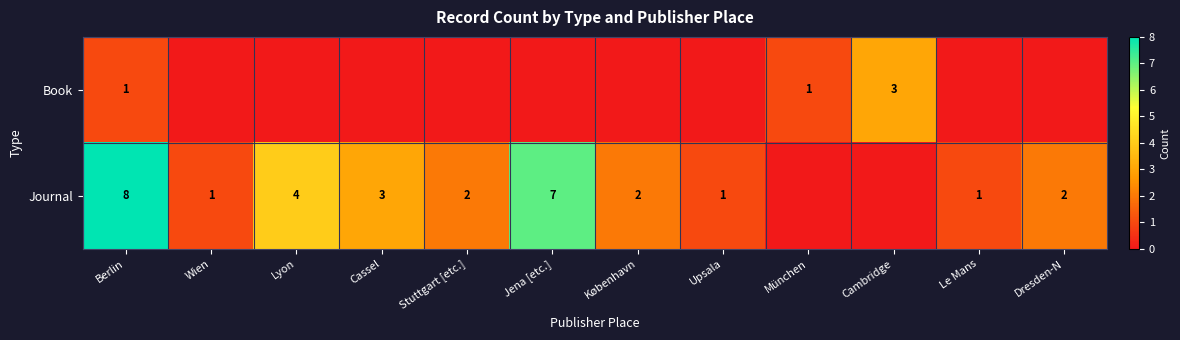

True or false: Journal has a value of 13 at Berlin.

False